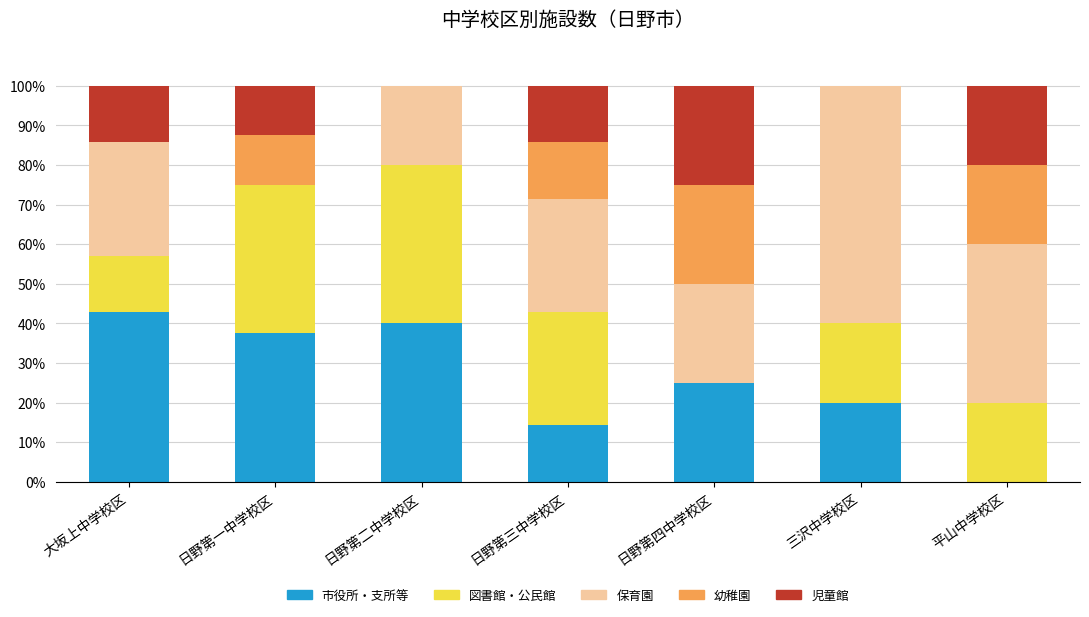

What is the total value across all series at 日野第三中学校区?

100.0